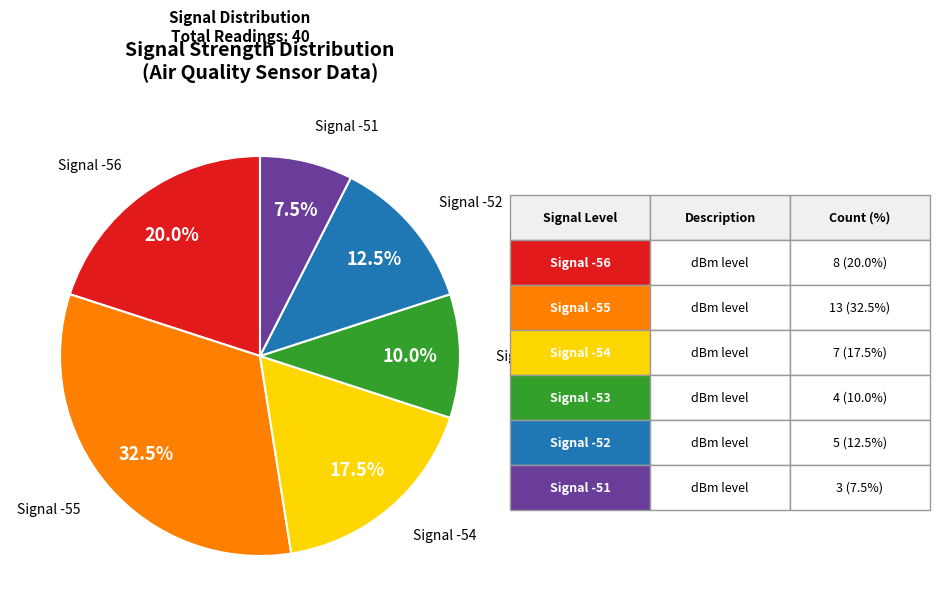

Is there any slice that represents more than half of the pie?

No